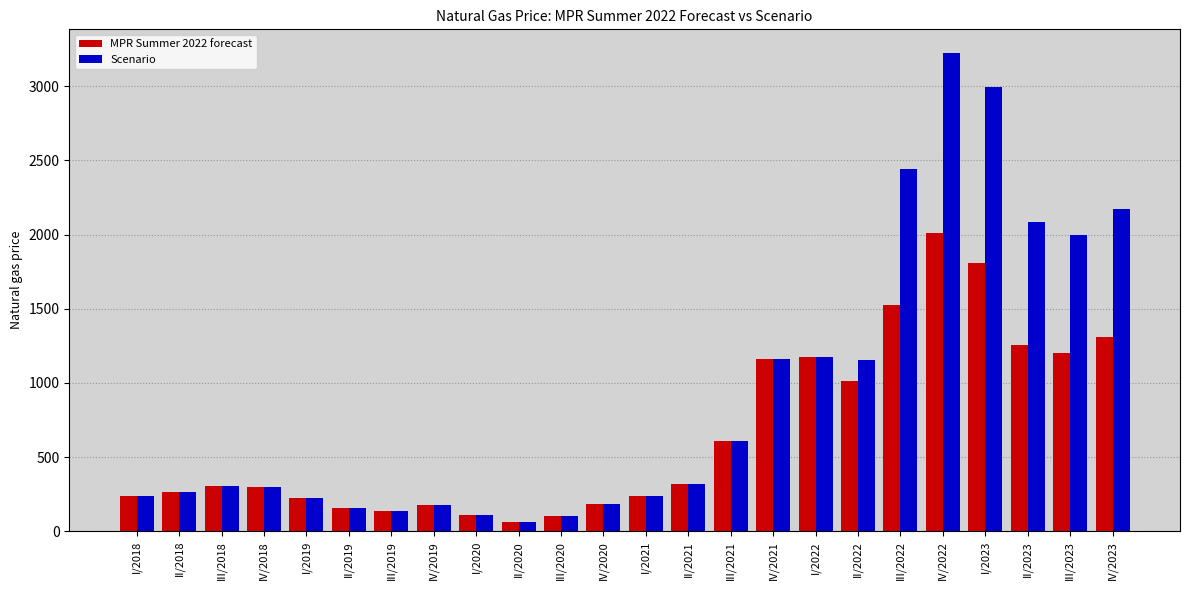

Rank the series at IV/2022 from highest to lowest value.

Scenario, MPR Summer 2022 forecast